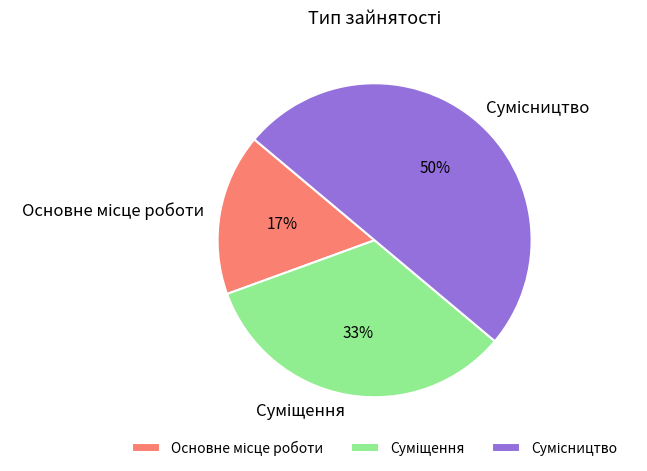

To the nearest percent, what is the average slice percentage?

33%